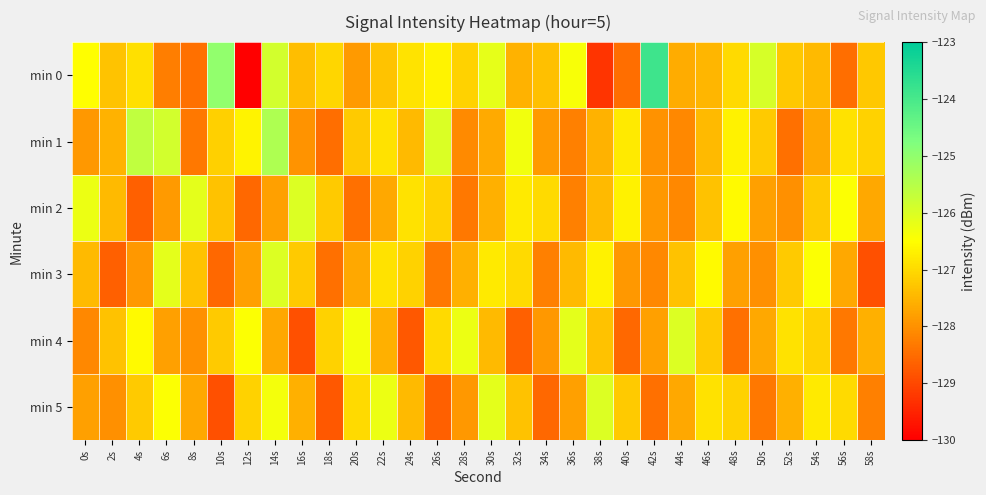

How many data points does each series have?

30